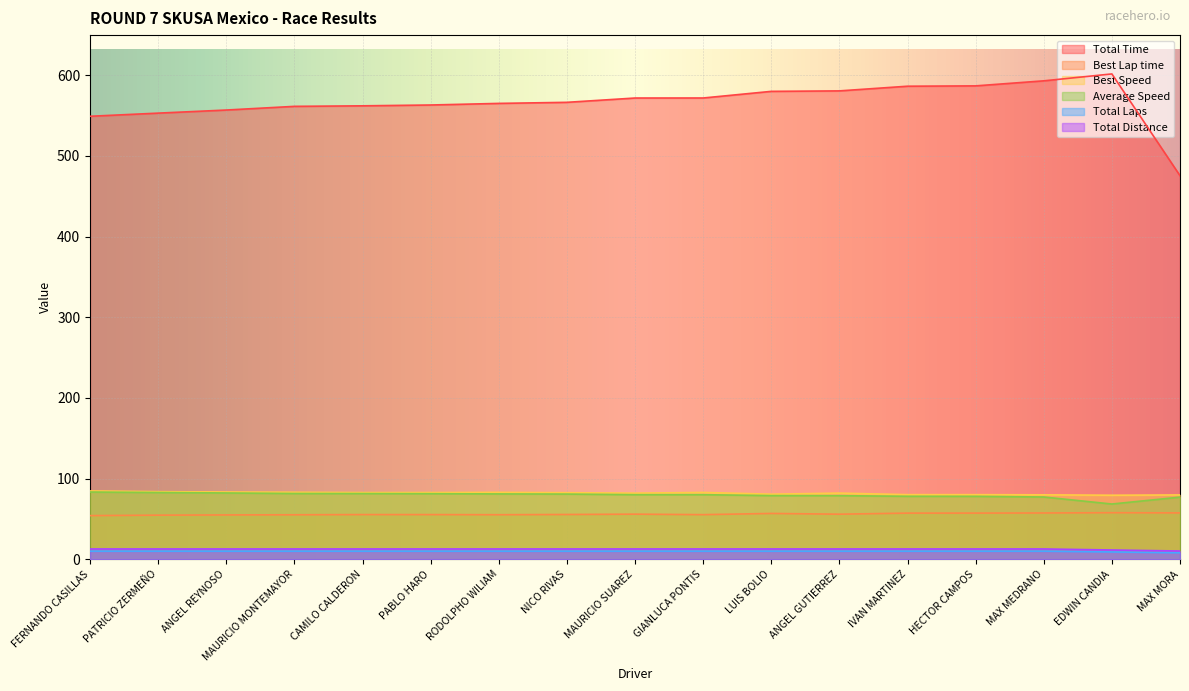

Count the Total Distance values in the range 12 to 13.

15